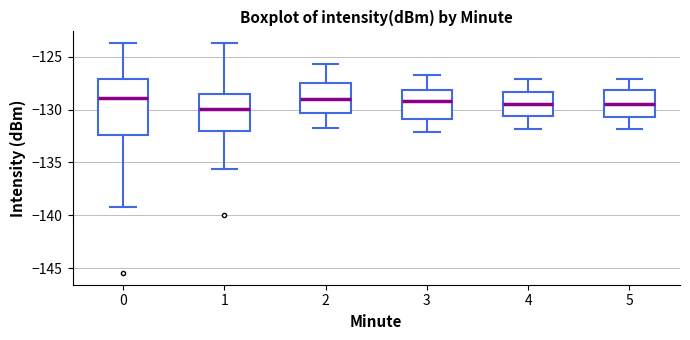

Reading left to right, transcribe this box plot: for each box, give where its median line is, the range the box spans, and where its two whiskers end, as read against the y-axis. The values are not printed on the chart, so give them approximately, as read against the axis.

0: median -129.0, box -132.5 to -127.0, whiskers -139.0 to -124.0
1: median -130.0, box -132.0 to -128.5, whiskers -135.5 to -123.5
2: median -129.0, box -130.5 to -127.5, whiskers -131.5 to -125.5
3: median -129.0, box -131.0 to -128.0, whiskers -132.0 to -126.5
4: median -129.5, box -130.5 to -128.5, whiskers -132.0 to -127.0
5: median -129.5, box -130.5 to -128.0, whiskers -132.0 to -127.0